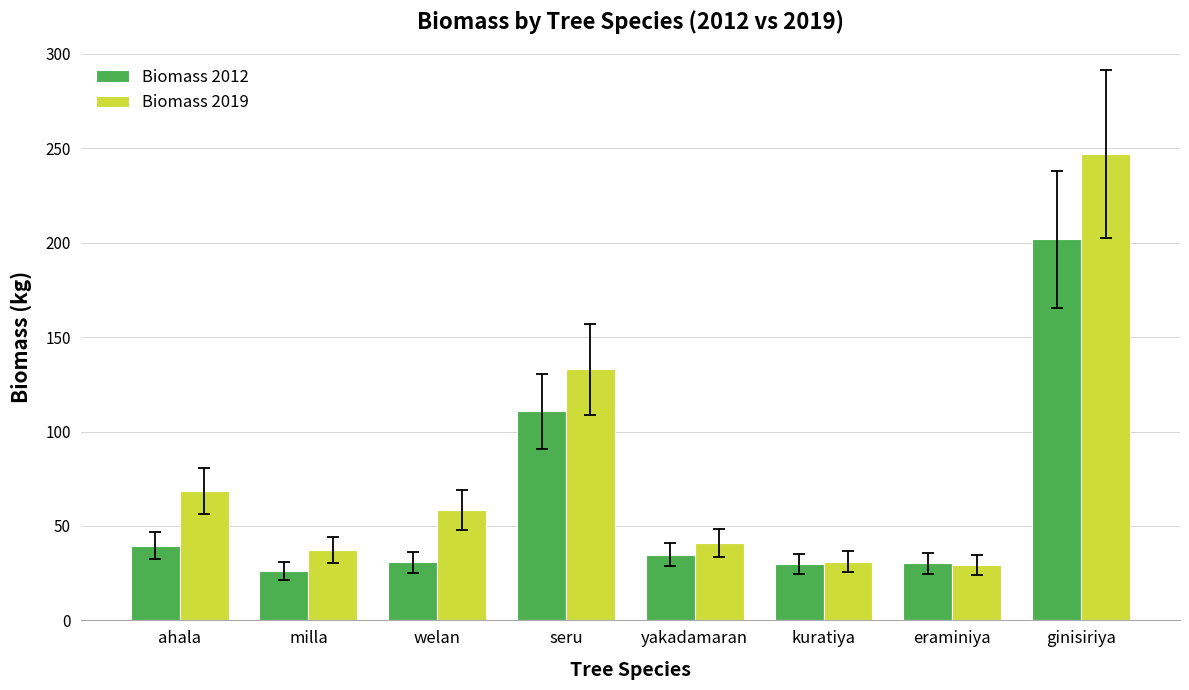

Read the Biomass 2019 value at seru.

132.9